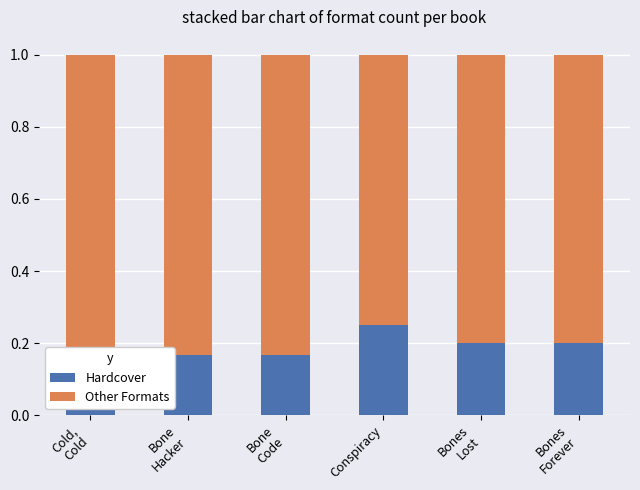

What is the sum of all Other Formats values?

4.9